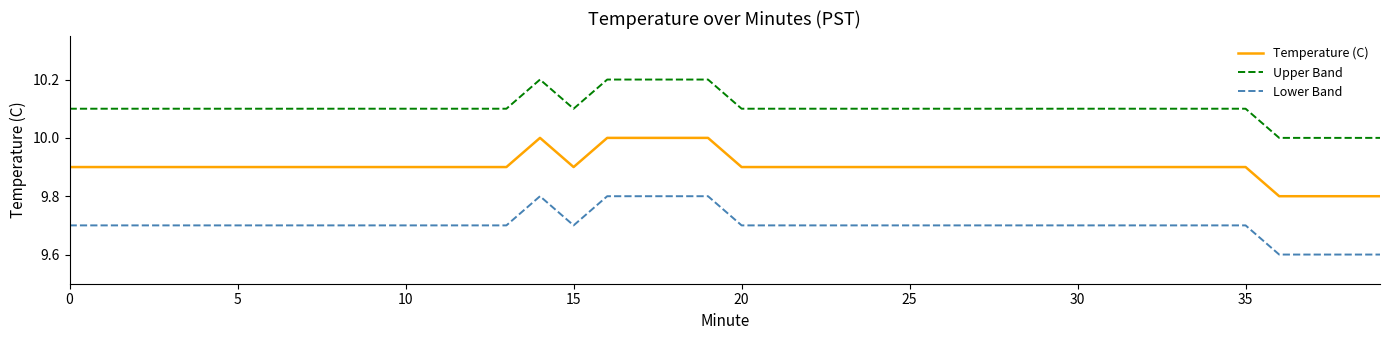

What are all the series names shown in the legend?

Temperature (C), Upper Band, Lower Band